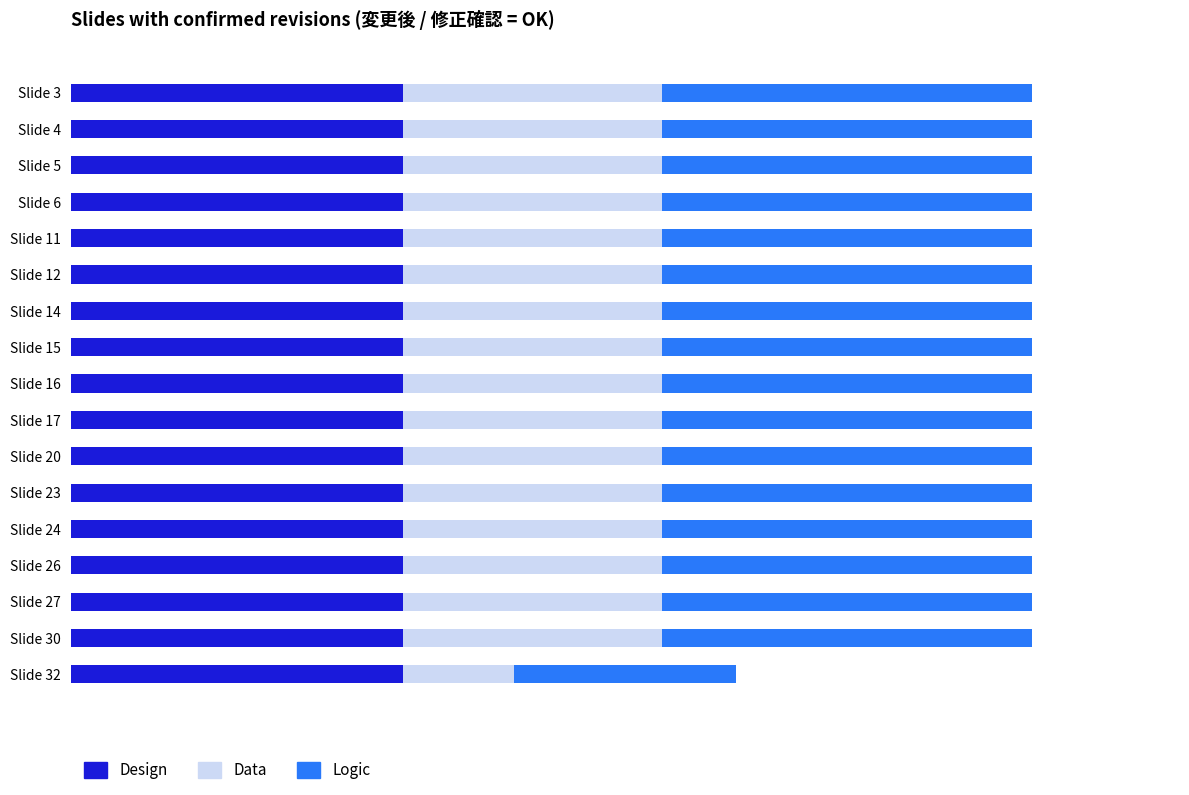

What are all the series names shown in the legend?

Design, Data, Logic